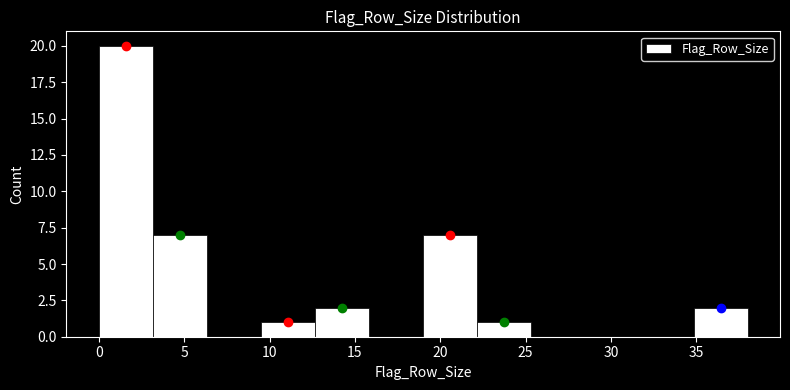

Over which range of the x-axis is the bar tallest?

0.0 to 3.0